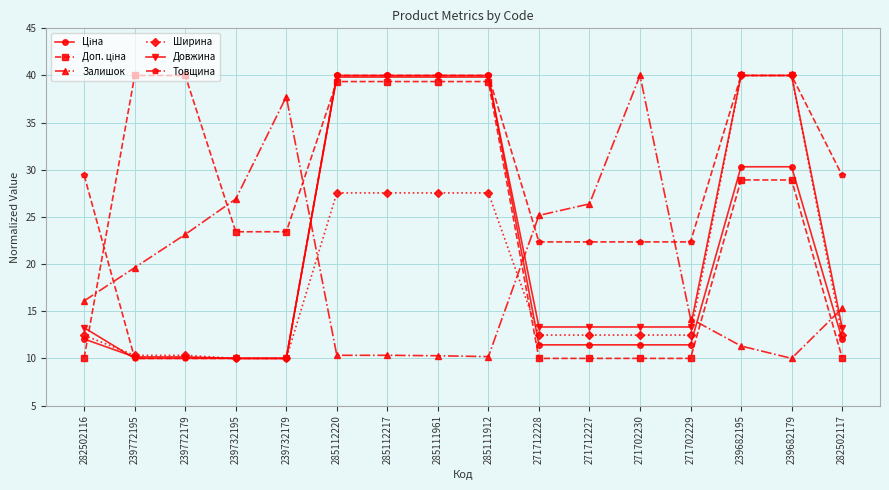

What is the label of the 6th point from the right?

271712227